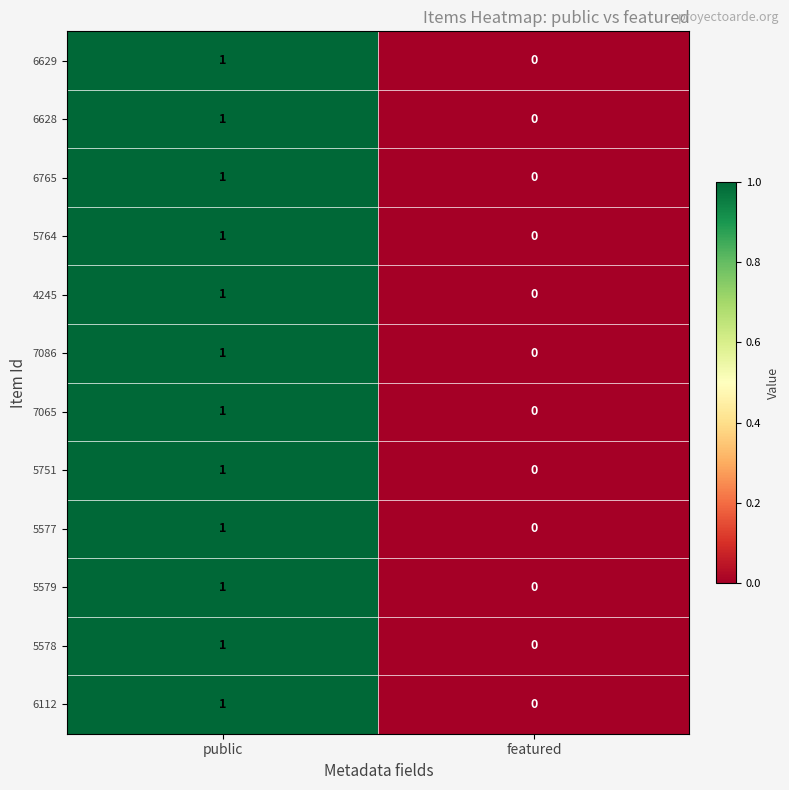

Count the number of categories in the chart.

2